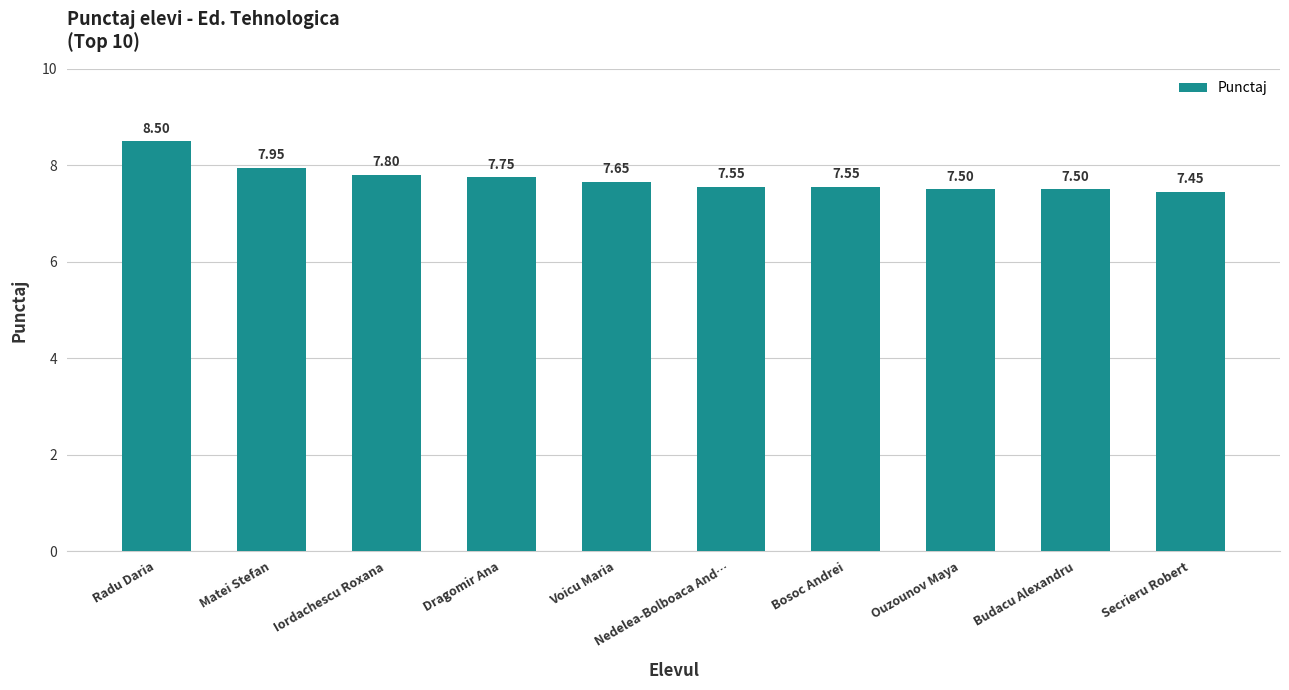

Which category has the lowest value across all series?

Secrieru Robert